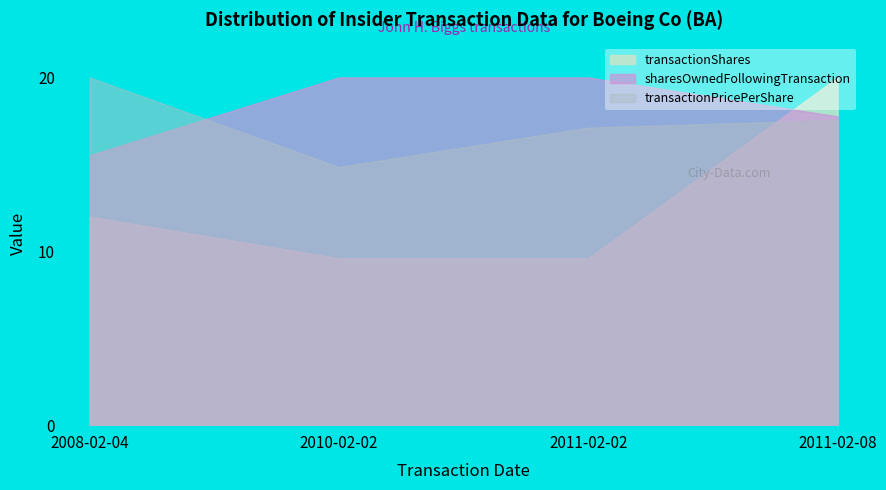

What is the label of the 4th point from the left?

2011-02-08